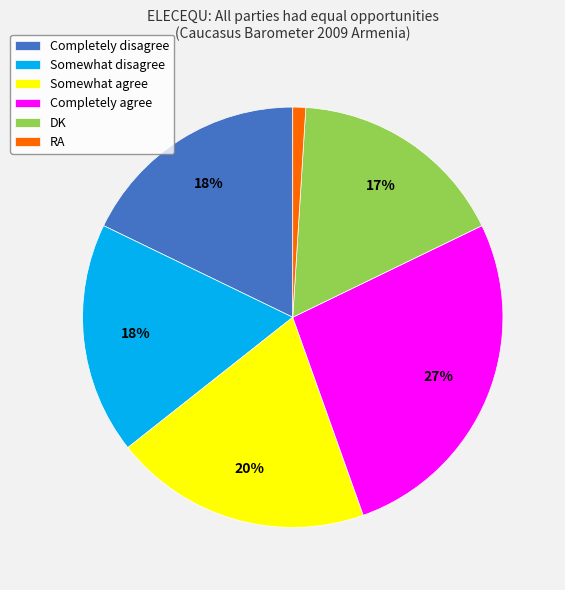

Is there a majority slice in this chart?

No